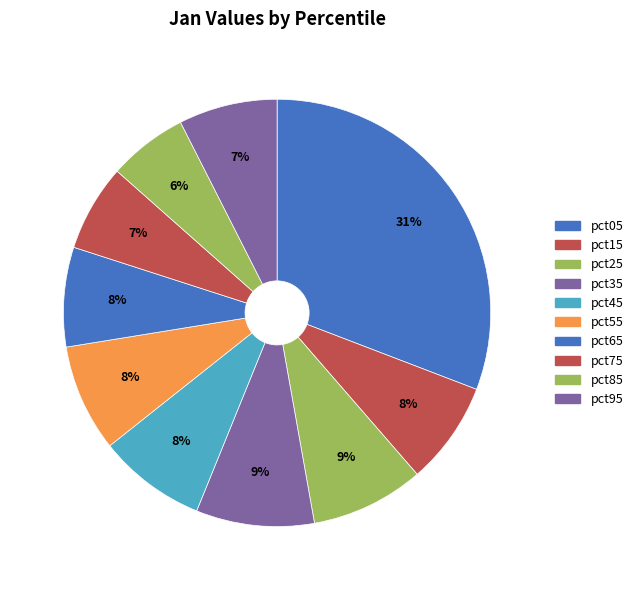

How many slices are in this pie chart?

10